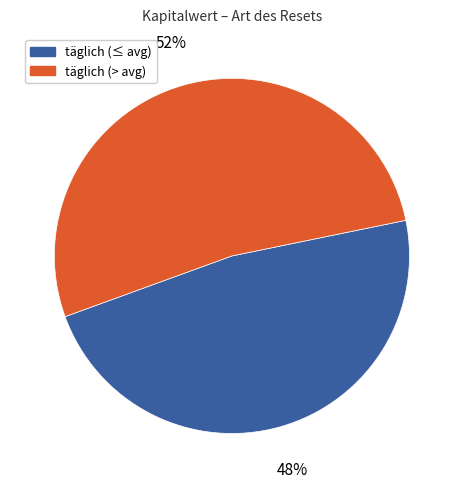

To the nearest percent, what is the average slice percentage?

50%